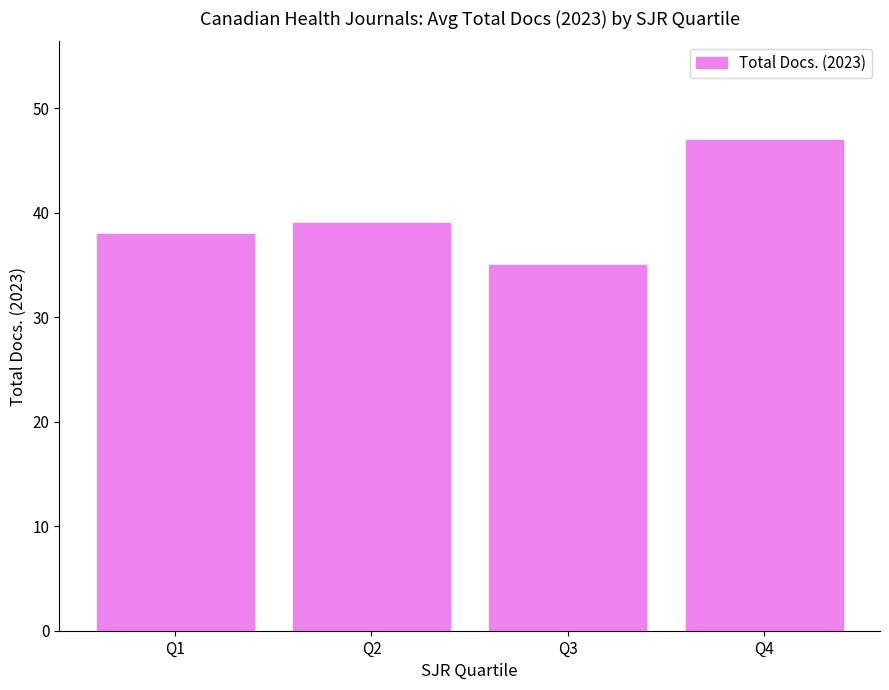

What is the difference between the maximum and minimum values?

12